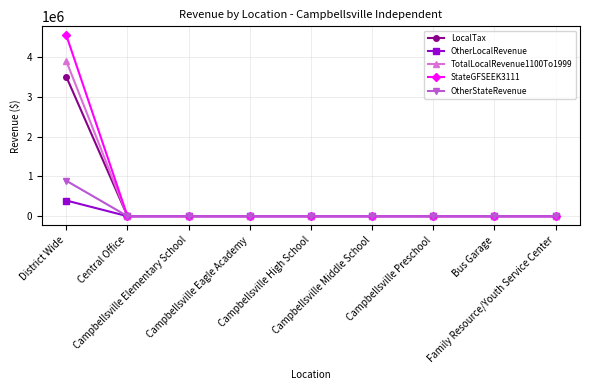

What is the label of the 2nd point from the left?

Central Office